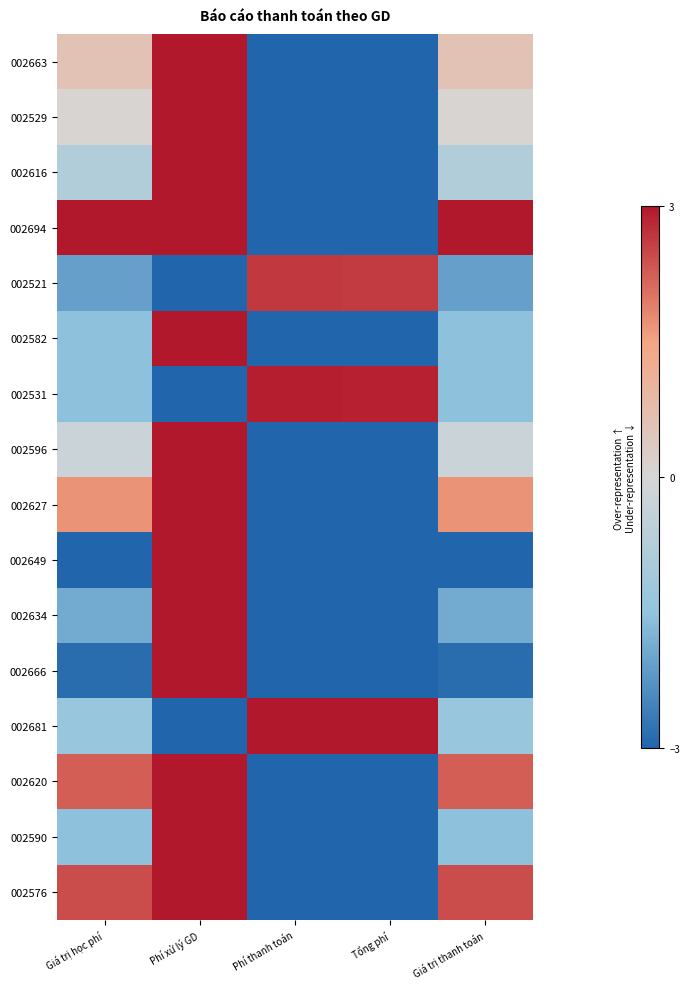

Reading left to right, extract all data points from this chart.

002663: Giá trị học phí=0.6	Phí xử lý GD=3.0	Phí thanh toán=-3.0	Tổng phí=-3.0	Giá trị thanh toán=0.6
002529: Giá trị học phí=0.0	Phí xử lý GD=3.0	Phí thanh toán=-3.0	Tổng phí=-3.0	Giá trị thanh toán=0.0
002616: Giá trị học phí=-0.8	Phí xử lý GD=3.0	Phí thanh toán=-3.0	Tổng phí=-3.0	Giá trị thanh toán=-0.8
002694: Giá trị học phí=3.0	Phí xử lý GD=3.0	Phí thanh toán=-3.0	Tổng phí=-3.0	Giá trị thanh toán=3.0
002521: Giá trị học phí=-2.1	Phí xử lý GD=-3.0	Phí thanh toán=2.6	Tổng phí=2.6	Giá trị thanh toán=-2.1
002582: Giá trị học phí=-1.5	Phí xử lý GD=3.0	Phí thanh toán=-3.0	Tổng phí=-3.0	Giá trị thanh toán=-1.5
002531: Giá trị học phí=-1.5	Phí xử lý GD=-3.0	Phí thanh toán=2.9	Tổng phí=2.9	Giá trị thanh toán=-1.5
002596: Giá trị học phí=-0.2	Phí xử lý GD=3.0	Phí thanh toán=-3.0	Tổng phí=-3.0	Giá trị thanh toán=-0.2
002627: Giá trị học phí=1.7	Phí xử lý GD=3.0	Phí thanh toán=-3.0	Tổng phí=-3.0	Giá trị thanh toán=1.7
002649: Giá trị học phí=-3.0	Phí xử lý GD=3.0	Phí thanh toán=-3.0	Tổng phí=-3.0	Giá trị thanh toán=-3.0
002634: Giá trị học phí=-1.9	Phí xử lý GD=3.0	Phí thanh toán=-3.0	Tổng phí=-3.0	Giá trị thanh toán=-1.9
002666: Giá trị học phí=-2.9	Phí xử lý GD=3.0	Phí thanh toán=-3.0	Tổng phí=-3.0	Giá trị thanh toán=-2.9
002681: Giá trị học phí=-1.4	Phí xử lý GD=-3.0	Phí thanh toán=3.0	Tổng phí=3.0	Giá trị thanh toán=-1.4
002620: Giá trị học phí=2.2	Phí xử lý GD=3.0	Phí thanh toán=-3.0	Tổng phí=-3.0	Giá trị thanh toán=2.2
002590: Giá trị học phí=-1.5	Phí xử lý GD=3.0	Phí thanh toán=-3.0	Tổng phí=-3.0	Giá trị thanh toán=-1.5
002576: Giá trị học phí=2.4	Phí xử lý GD=3.0	Phí thanh toán=-3.0	Tổng phí=-3.0	Giá trị thanh toán=2.4